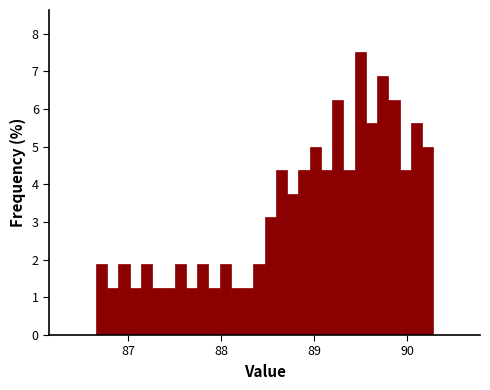

Read against the x-axis, roughly where is the centre of the tallest bar?

89.5